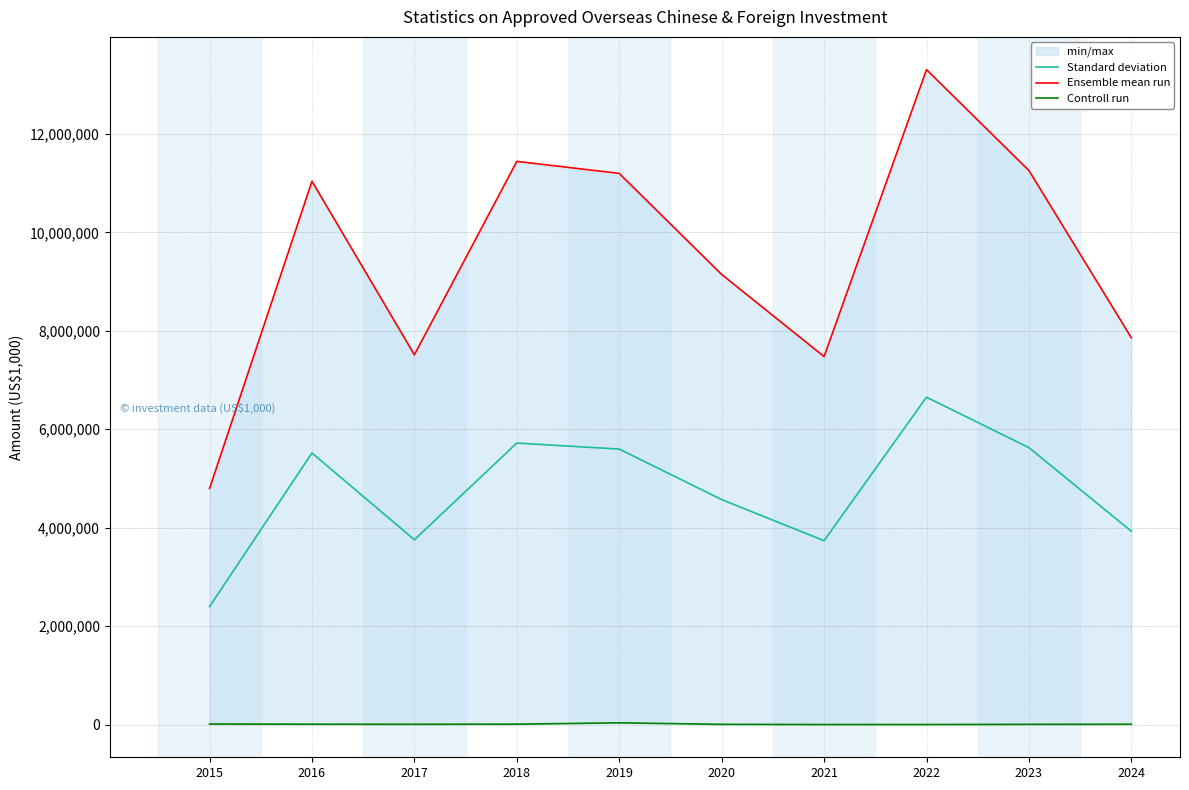

What value does the Standard deviation series have at 2024?

3929058.9